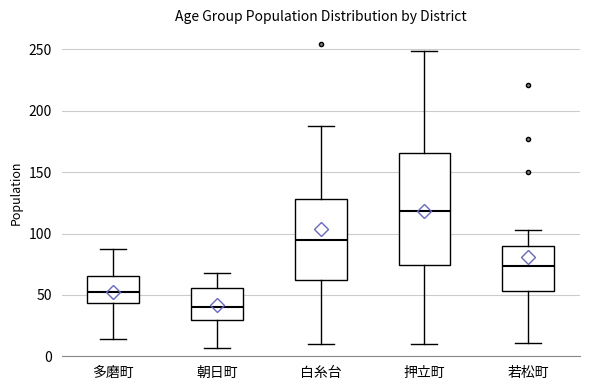

Which box has the highest median line?

押立町